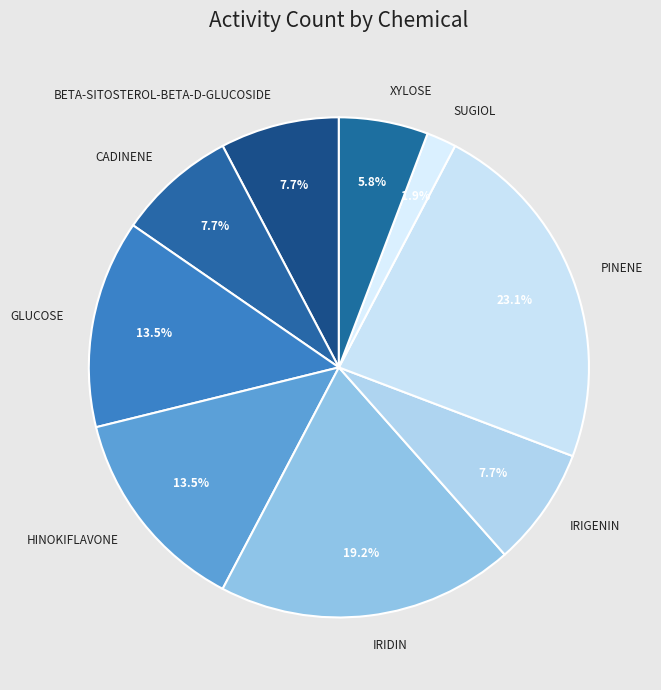

To the nearest percent, what portion does XYLOSE represent?

6%